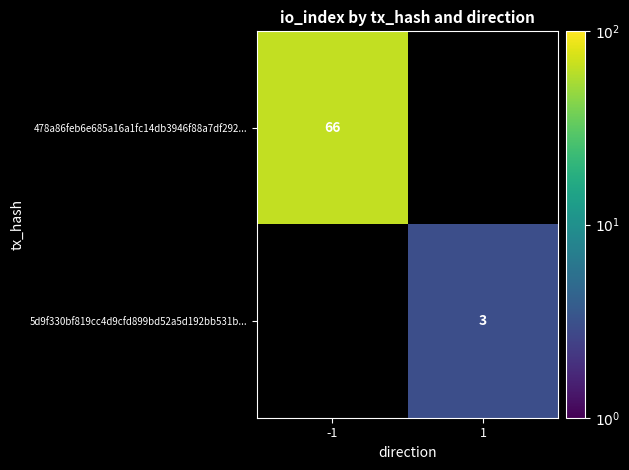

What is the minimum value shown in the chart?

3.0